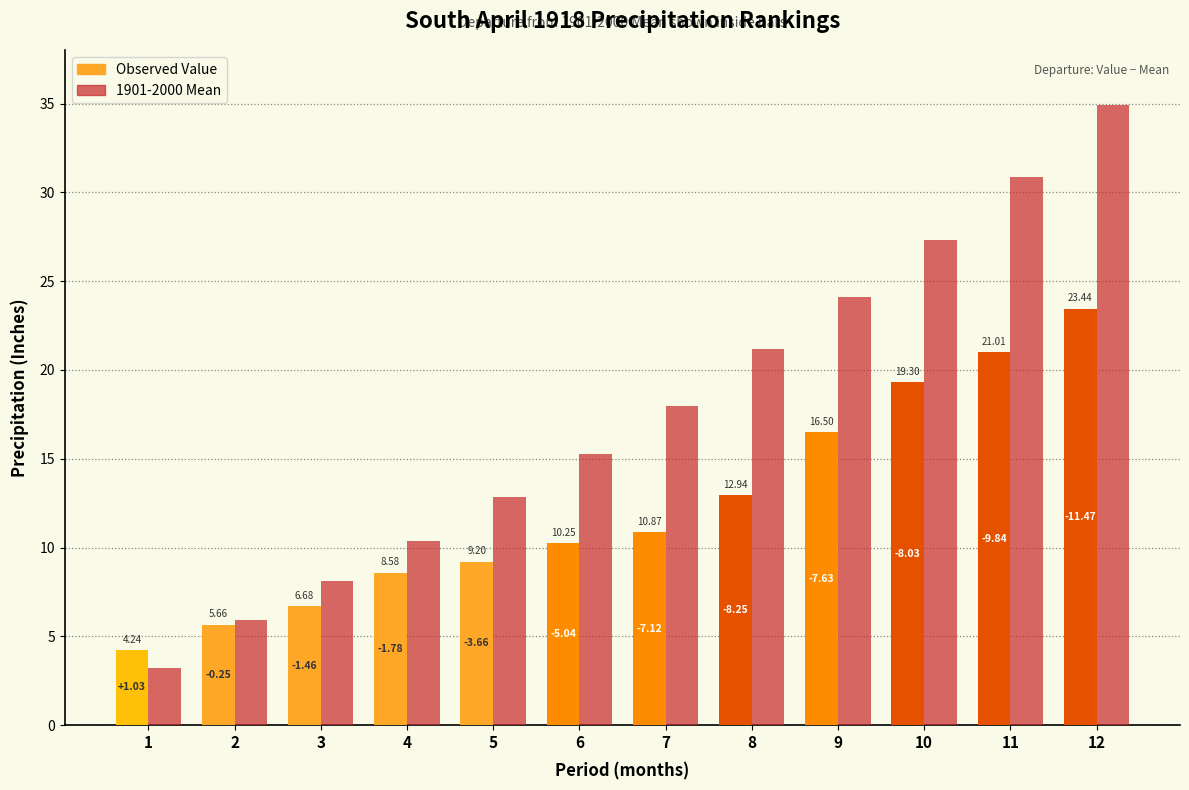

What is the spread (max minus min) of values at 6?

5.0